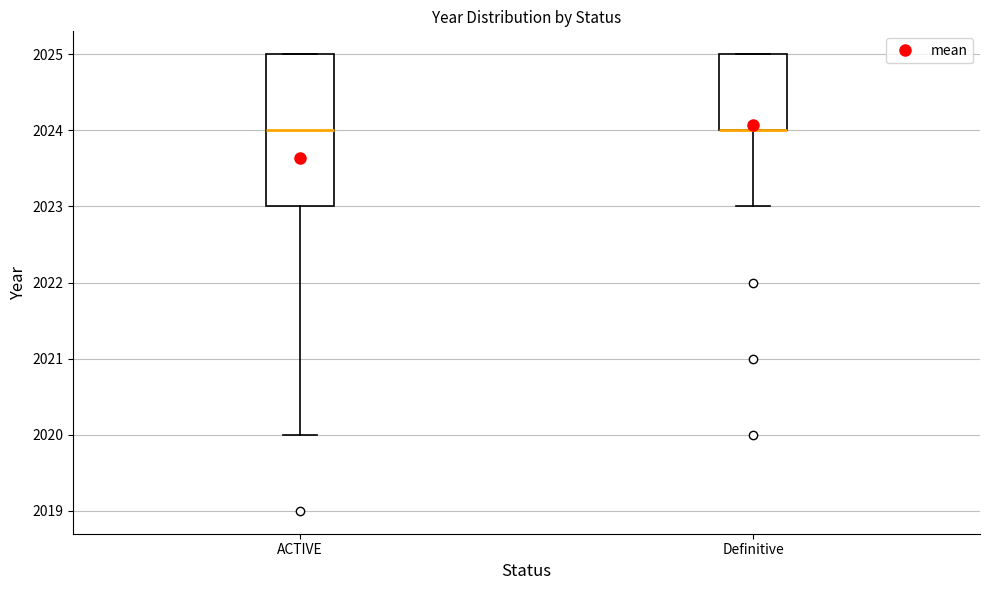

Which box is the tallest, from its lower edge to its upper edge?

ACTIVE